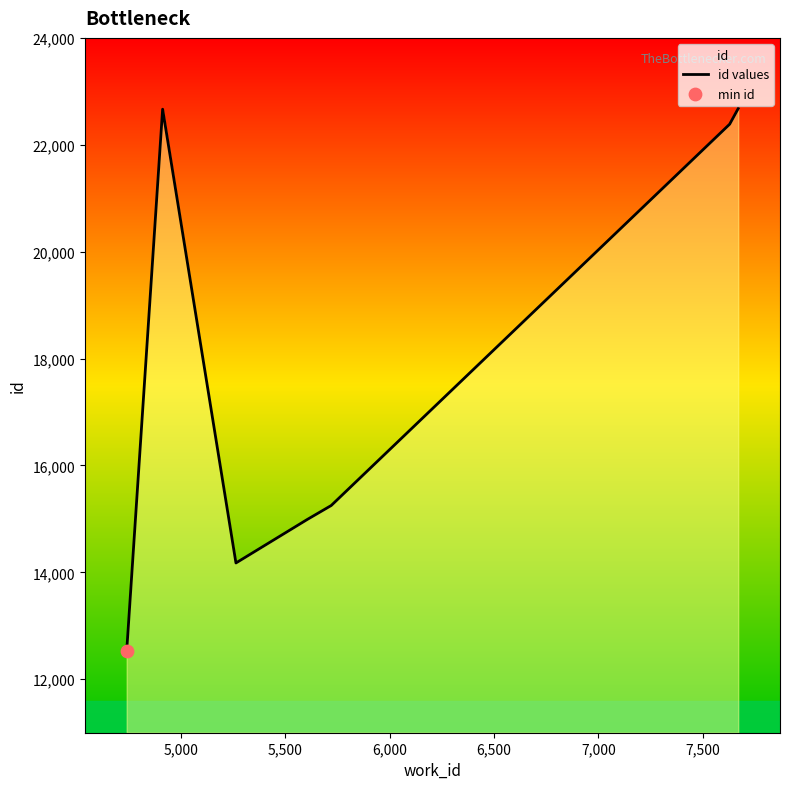

What is the sum of all values?

124671